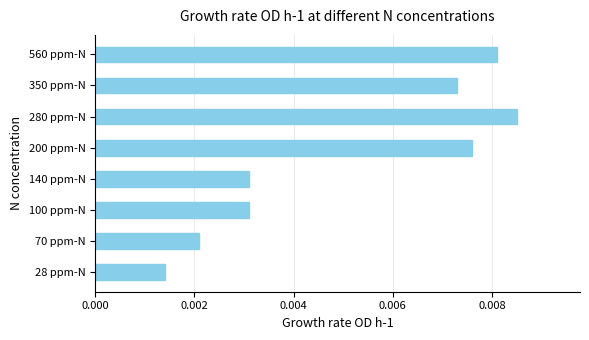

Which has a higher value, 100 ppm-N or 70 ppm-N?

100 ppm-N